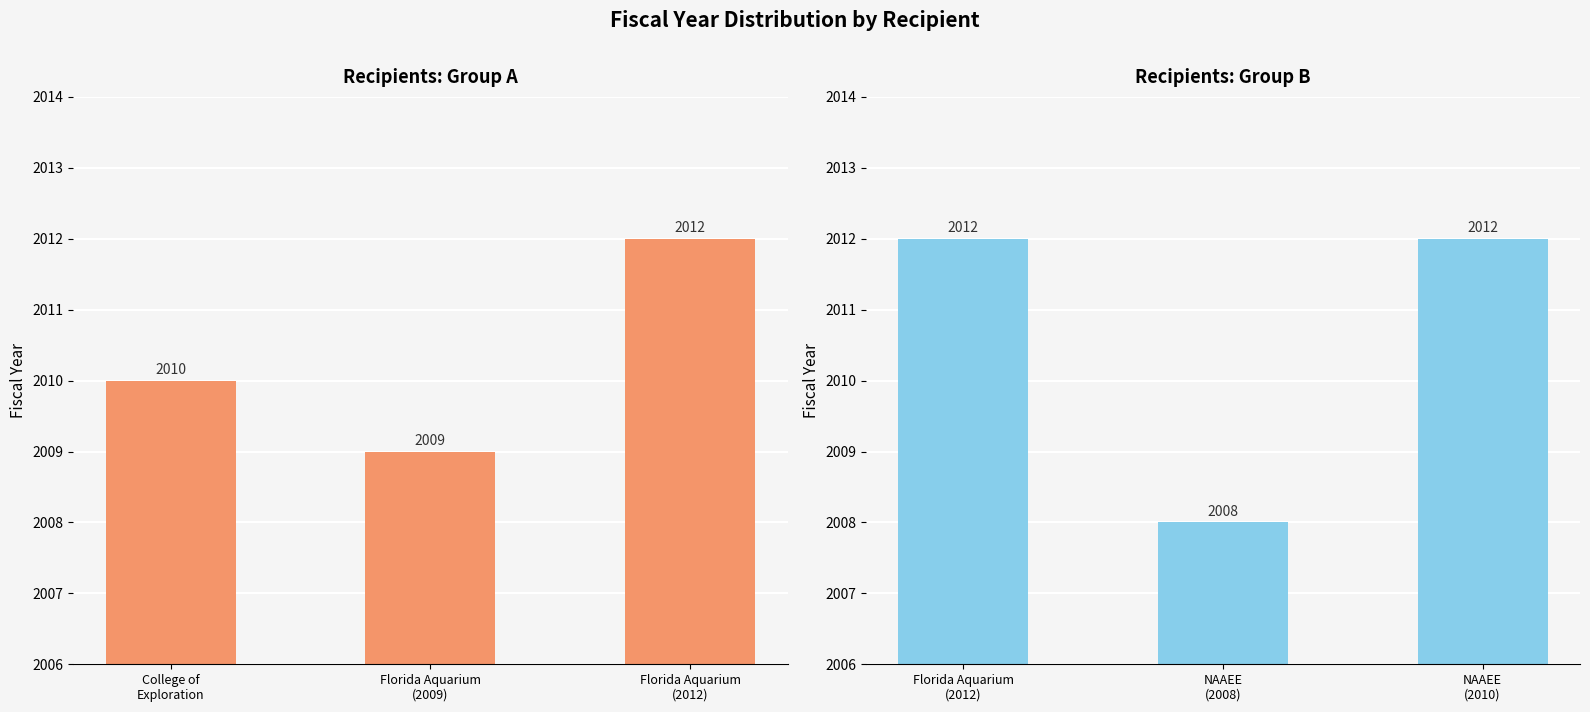

What position from the right is College of
Exploration?

3